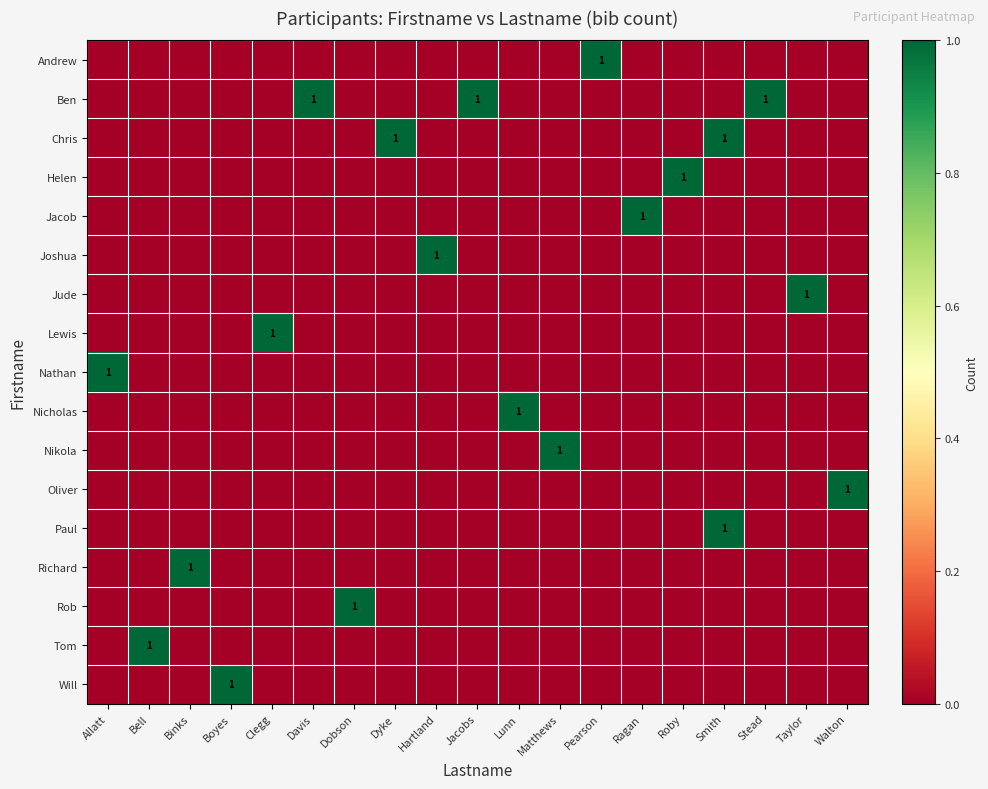

What is the greatest value displayed?

1